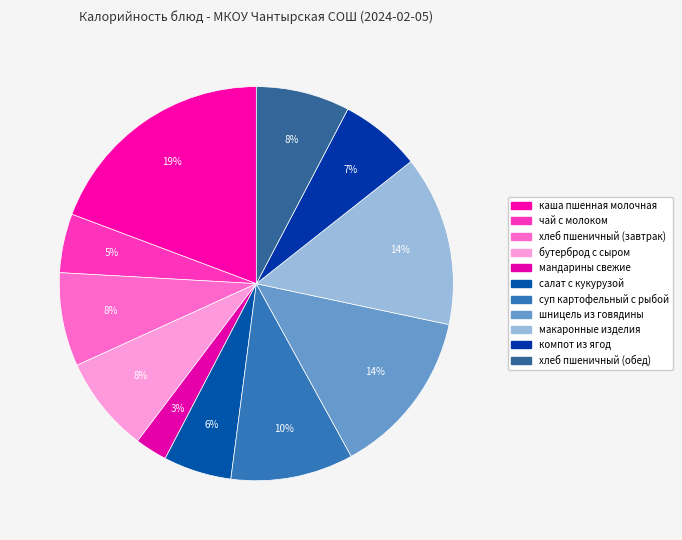

Combined, what portion of the pie is мандарины свежие and компот из ягод?

9.3%